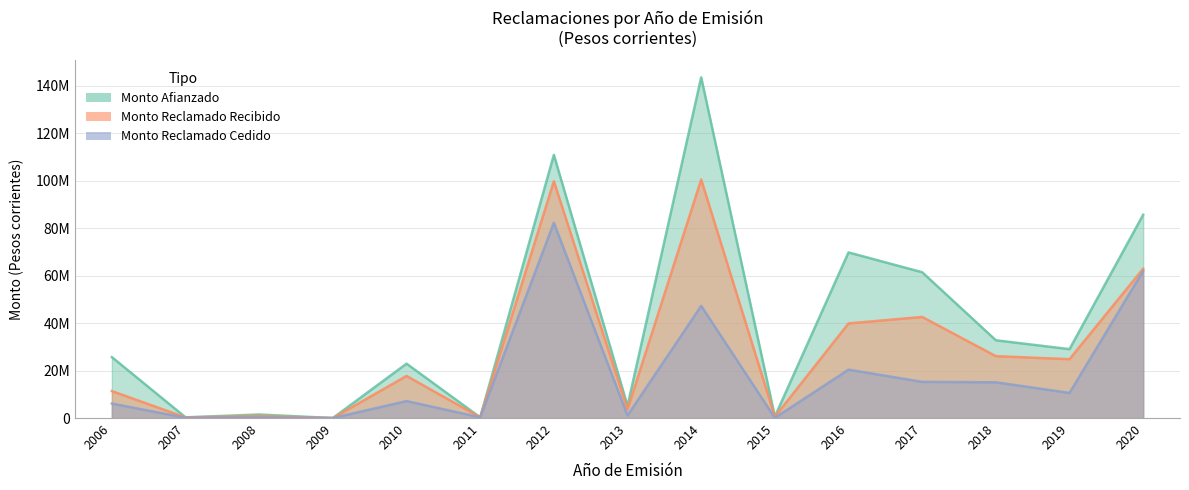

Where is the first local maximum for Monto Reclamado Cedido?

2008